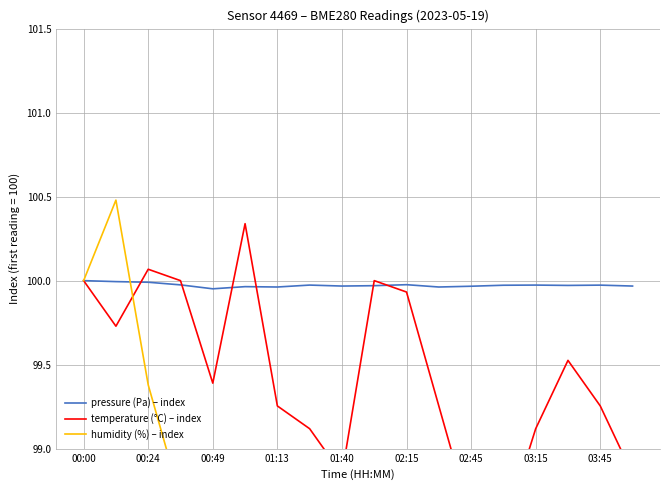

The value of pressure (Pa) – index at 00:24 is 22.4. True or false?

False